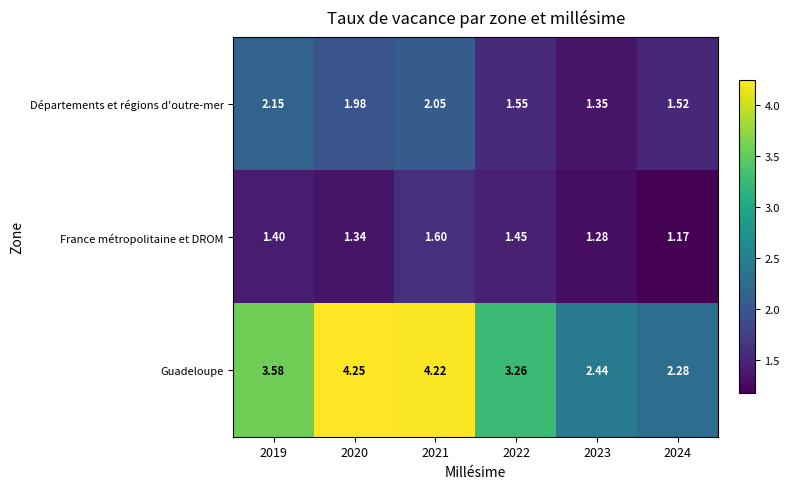

Which series has the largest range (max minus min)?

Guadeloupe